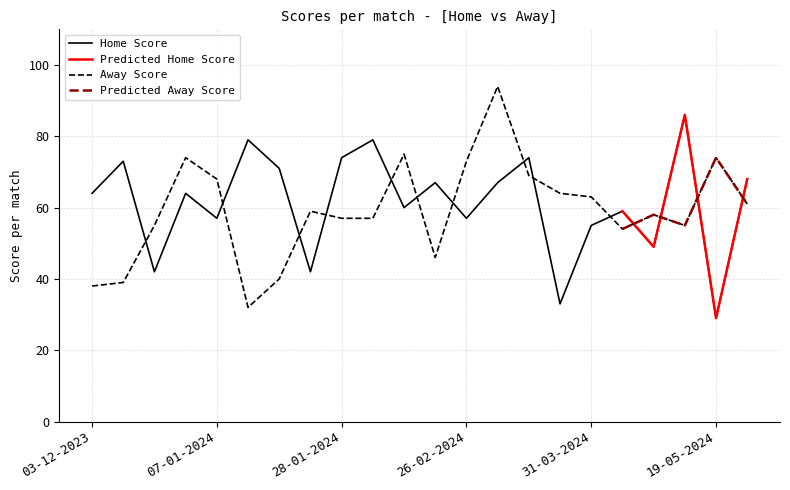

What is the value of the Home Score point at the 13th from the left?

57